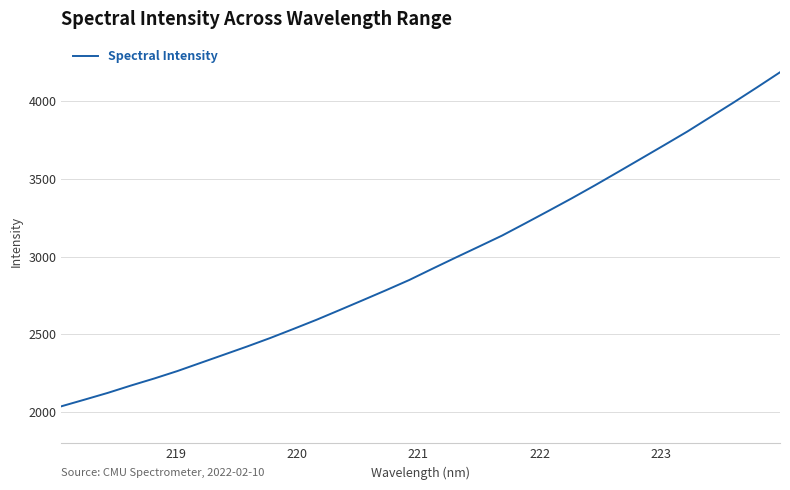

What is the greatest value displayed?

4185.4